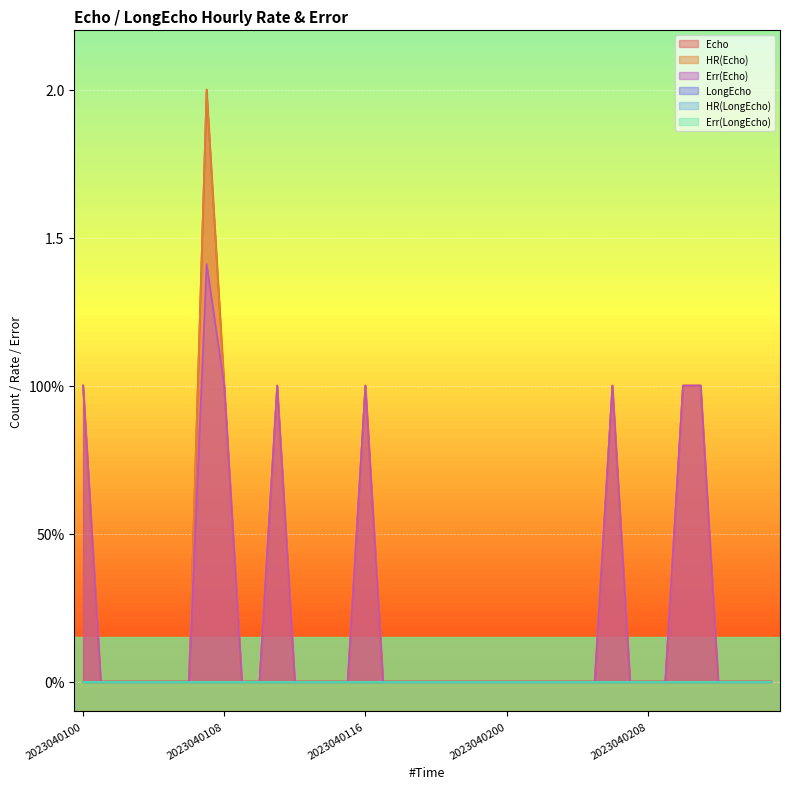

Reading left to right, list all the values displayed in this chart.

Echo: 1.0	0.0	0.0	0.0	0.0	0.0	0.0	2.0	1.0	0.0	0.0	1.0	0.0	0.0	0.0	0.0	1.0	0.0	0.0	0.0	0.0	0.0	0.0	0.0	0.0	0.0	0.0	0.0	0.0	0.0	1.0	0.0	0.0	0.0	1.0	1.0	0.0	0.0	0.0	0.0
HR(Echo): 1.0	0.0	0.0	0.0	0.0	0.0	0.0	2.0	1.0	0.0	0.0	1.0	0.0	0.0	0.0	0.0	1.0	0.0	0.0	0.0	0.0	0.0	0.0	0.0	0.0	0.0	0.0	0.0	0.0	0.0	1.0	0.0	0.0	0.0	1.0	1.0	0.0	0.0	0.0	0.0
Err(Echo): 1.0	0.0	0.0	0.0	0.0	0.0	0.0	1.4	1.0	0.0	0.0	1.0	0.0	0.0	0.0	0.0	1.0	0.0	0.0	0.0	0.0	0.0	0.0	0.0	0.0	0.0	0.0	0.0	0.0	0.0	1.0	0.0	0.0	0.0	1.0	1.0	0.0	0.0	0.0	0.0